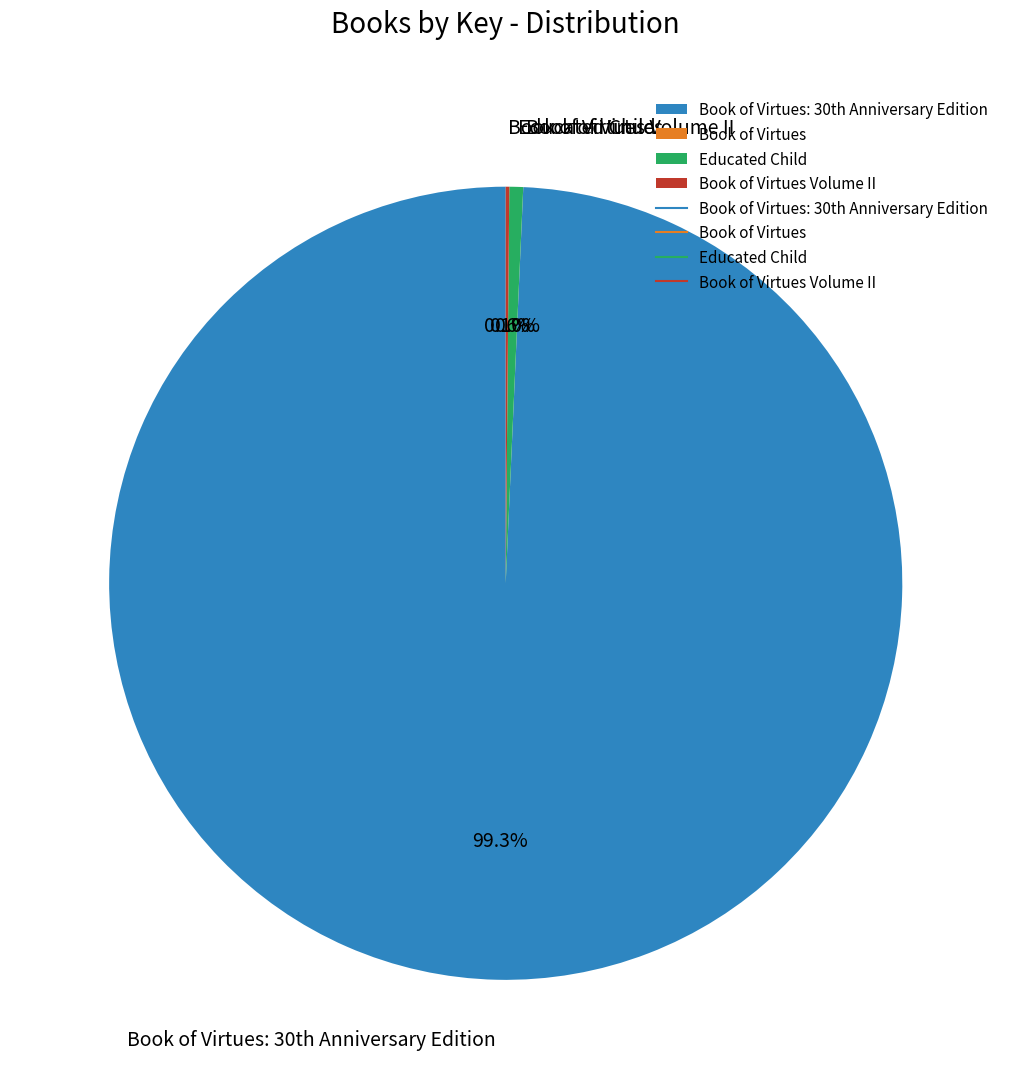

Is there any slice that represents more than half of the pie?

Yes